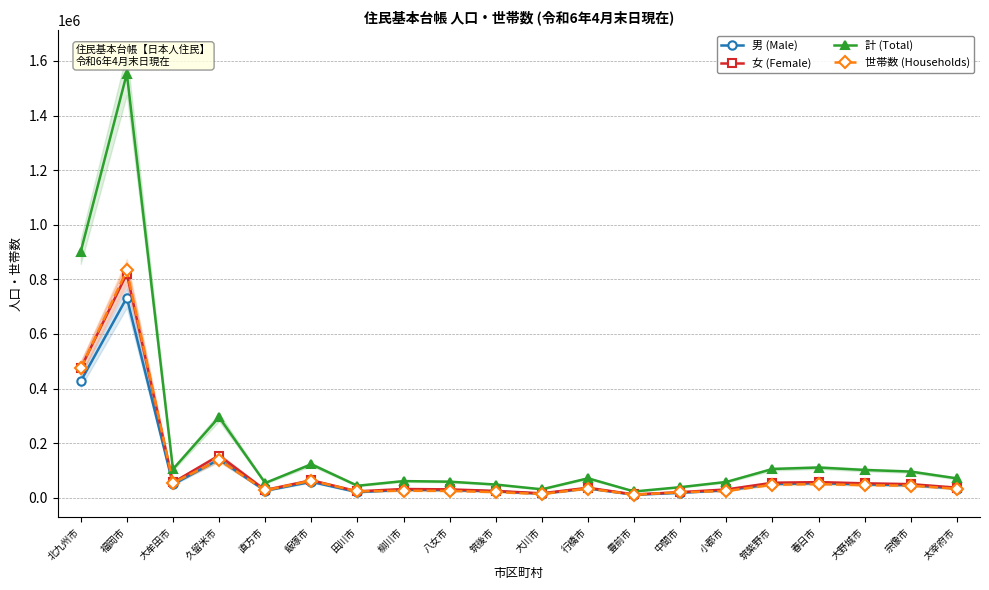

How many intersections are there between 女 (Female) and 世帯数 (Households)?

2